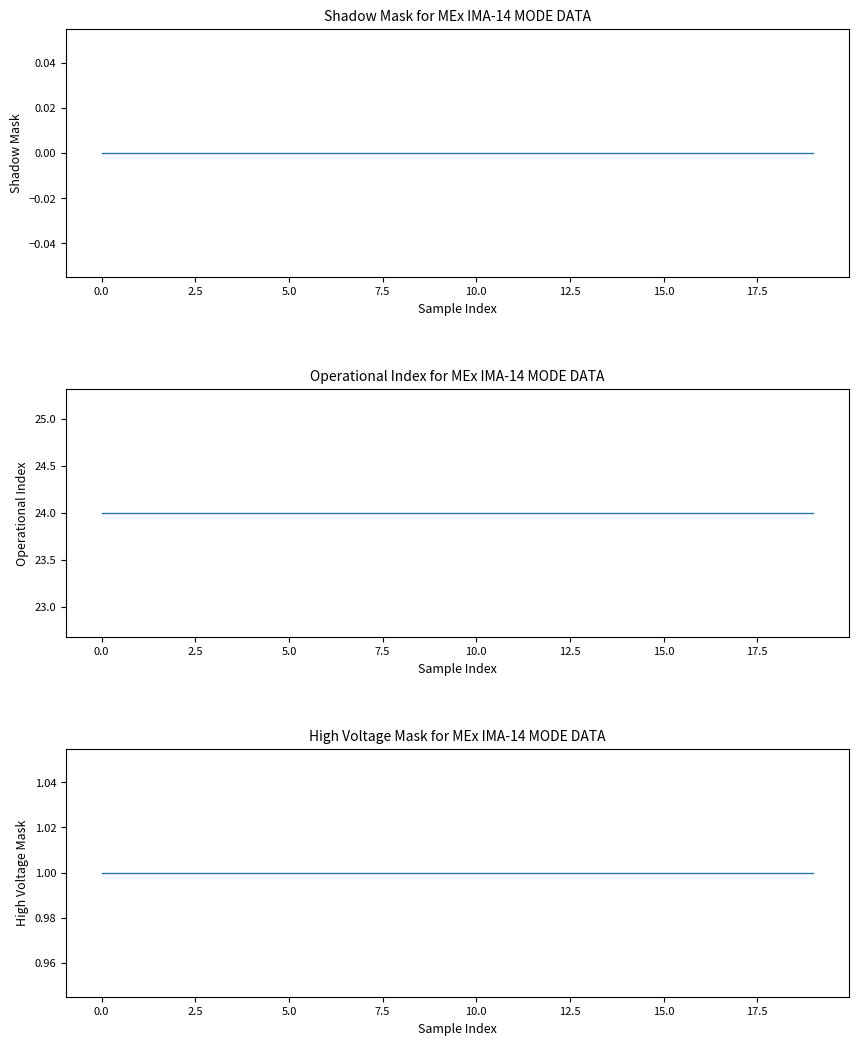

True or false: Shadow Mask has a value of 0 at 5.0.

True